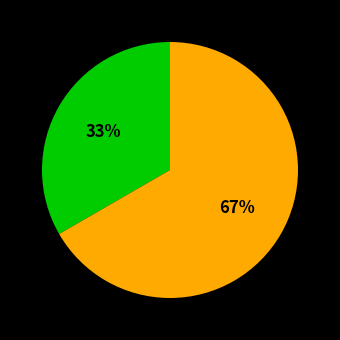

Is there a majority slice in this chart?

Yes